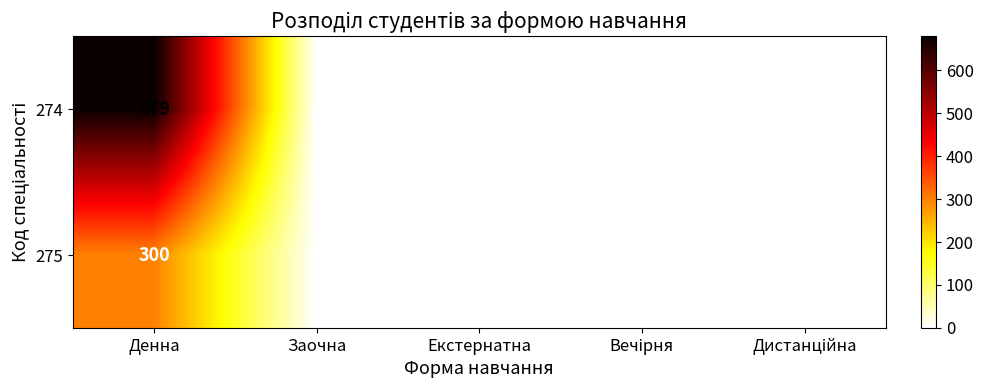

Rank the series by their maximum value, from highest to lowest.

274, 275